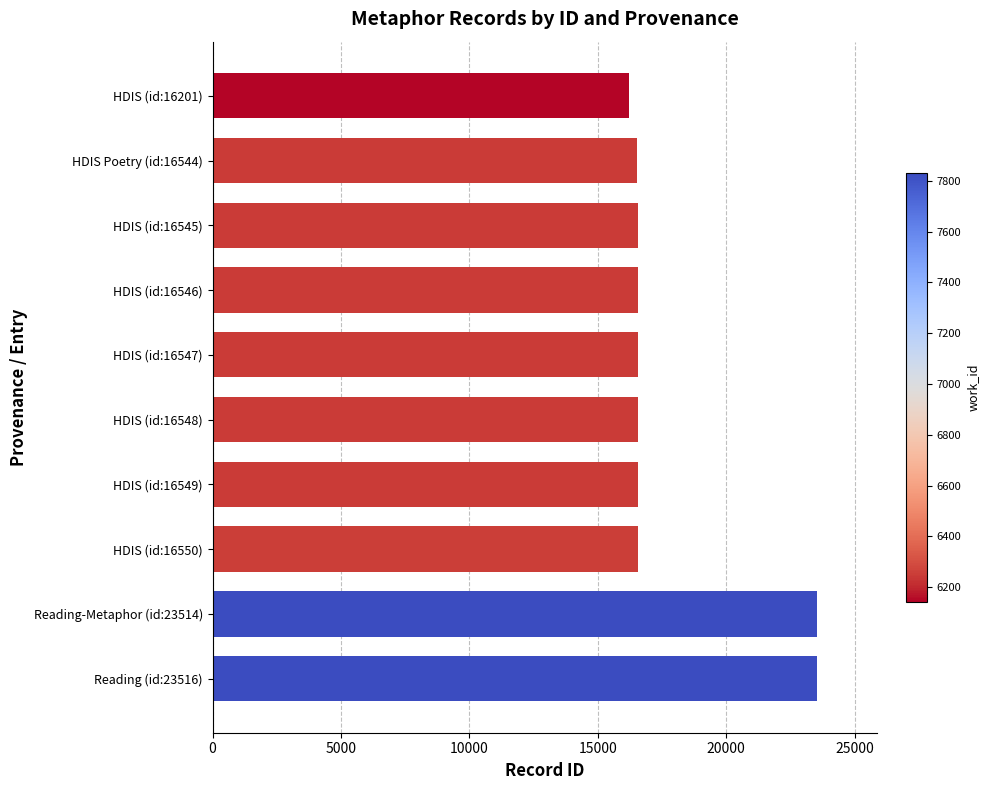

Which label corresponds to the smallest value in the chart?

HDIS (id:16201)